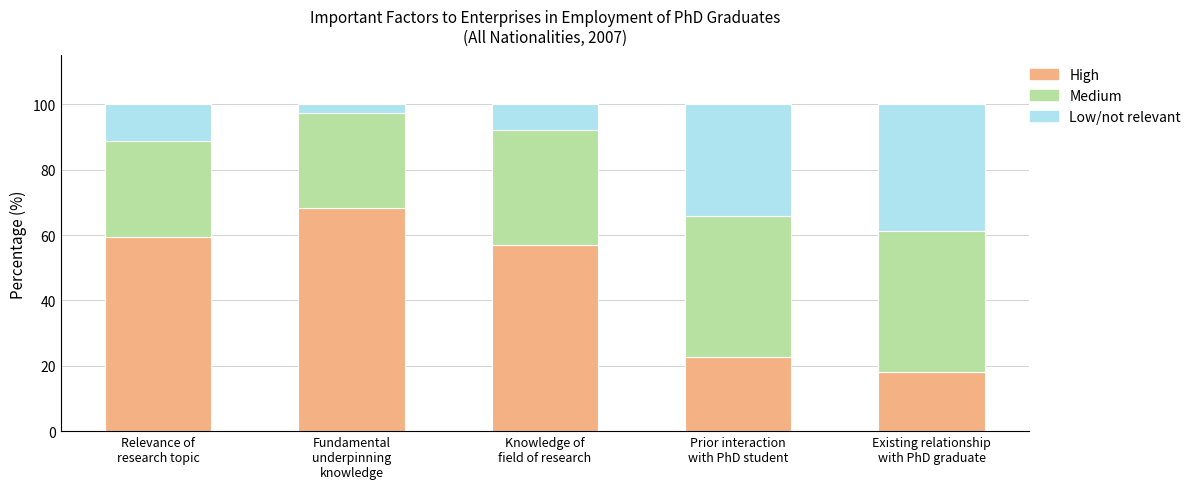

What is the maximum value for High?

68.2